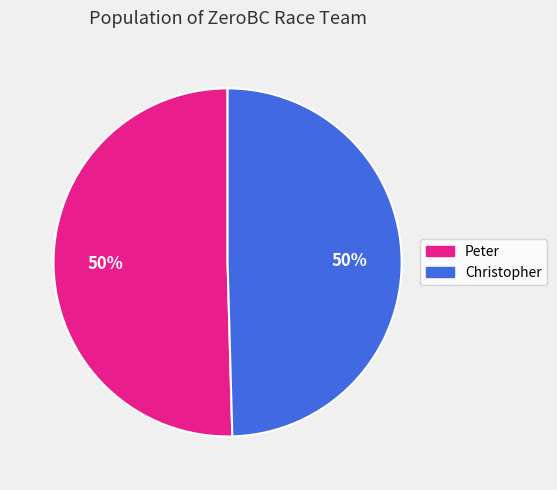

Approximately how many times larger is the value at Peter compared to Christopher?

1.0